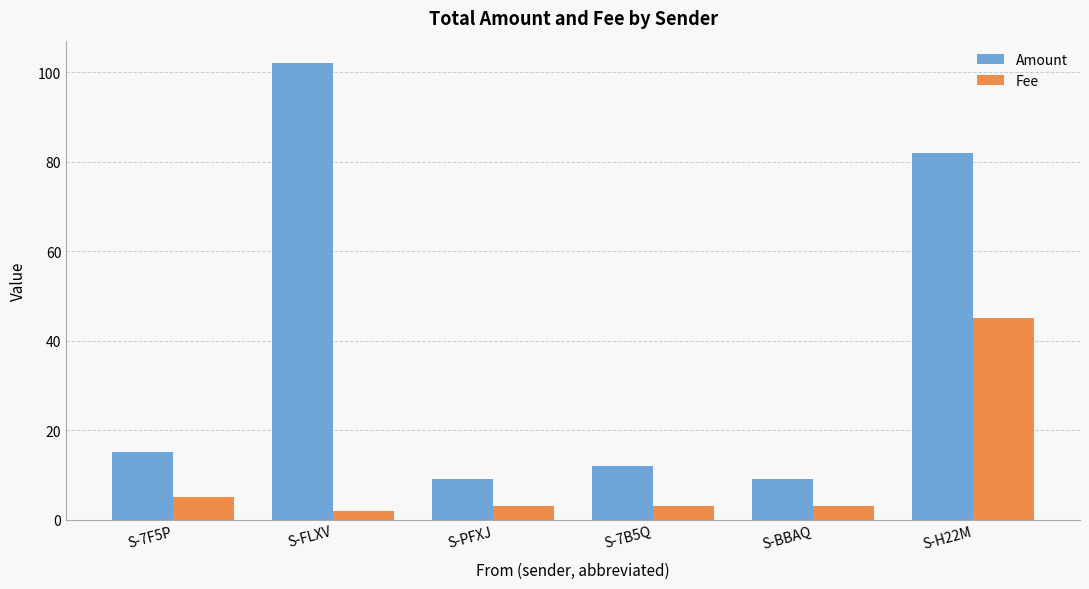

Reading right to left, list all the values displayed in this chart.

Amount: S-H22M=82.0	S-BBAQ=9.0	S-7B5Q=12.0	S-PFXJ=9.0	S-FLXV=102.0	S-7F5P=15.0
Fee: S-H22M=45.0	S-BBAQ=3.0	S-7B5Q=3.0	S-PFXJ=3.0	S-FLXV=2.0	S-7F5P=5.0